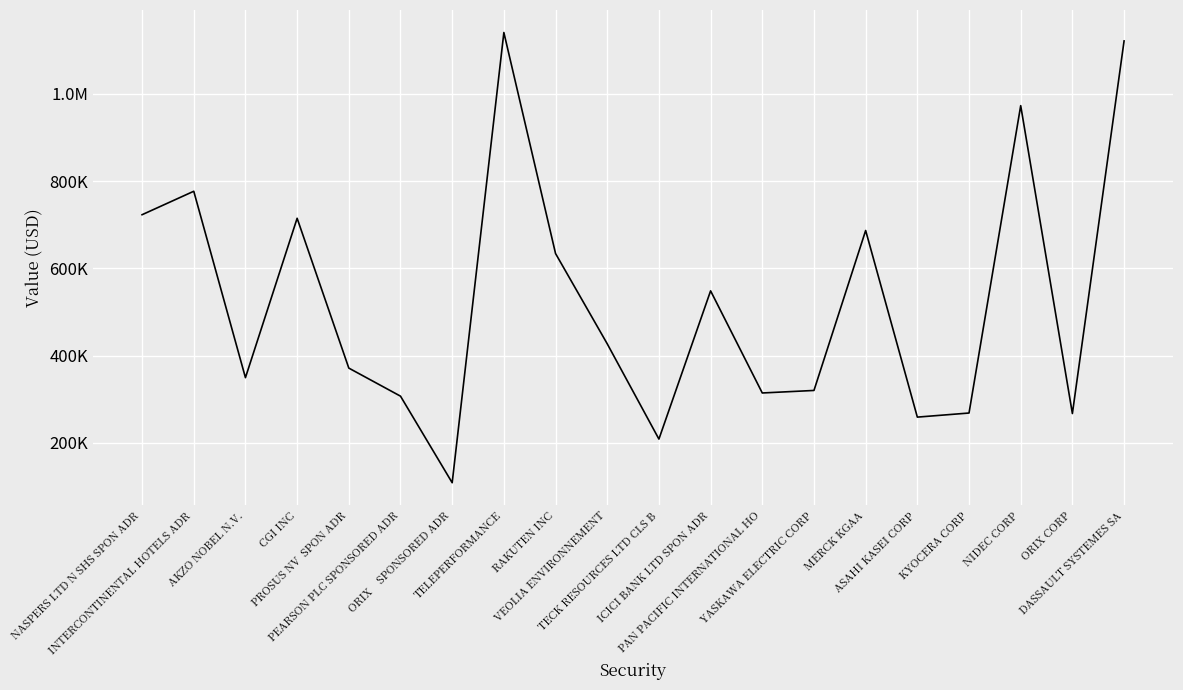

True or false: the data shows 796395.0 at ICICI BANK LTD SPON ADR.

False